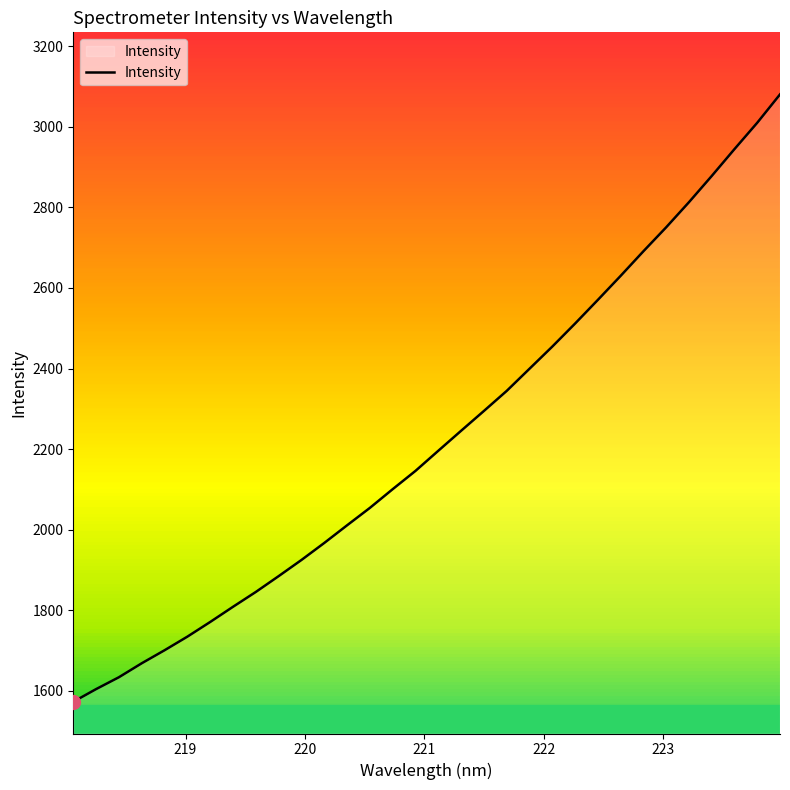

Does the chart have visible grid lines?

No